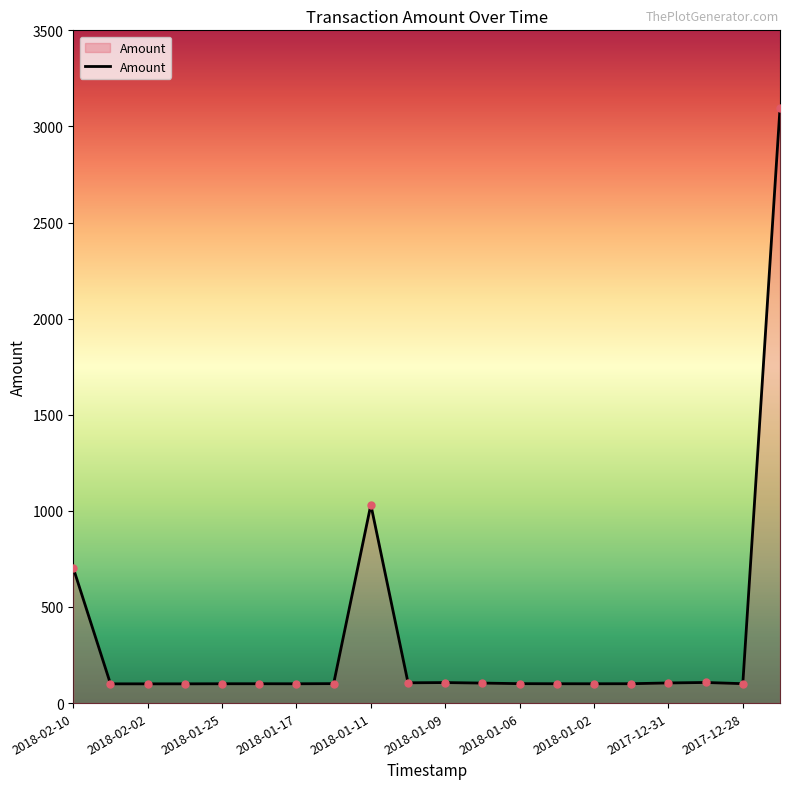

What is the minimum value shown in the chart?

100.1